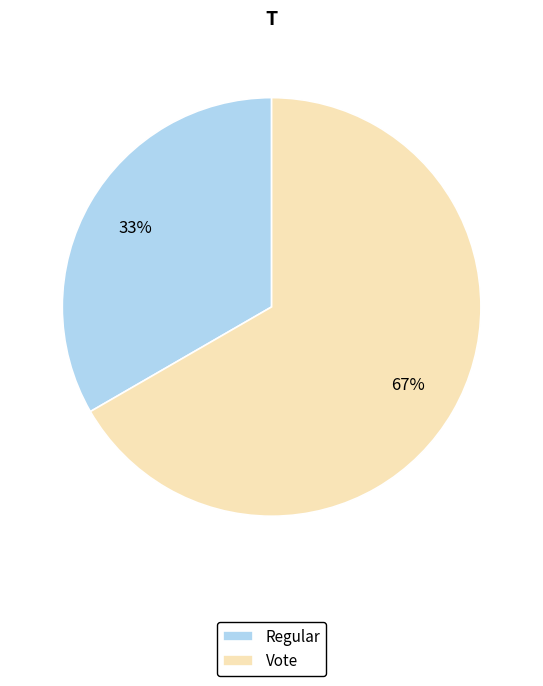

To the nearest percent, what is the average slice percentage?

50%